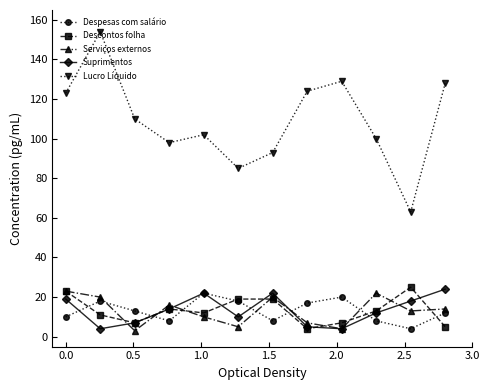

True or false: Despesas com salário has more than 1 interior local peaks.

True